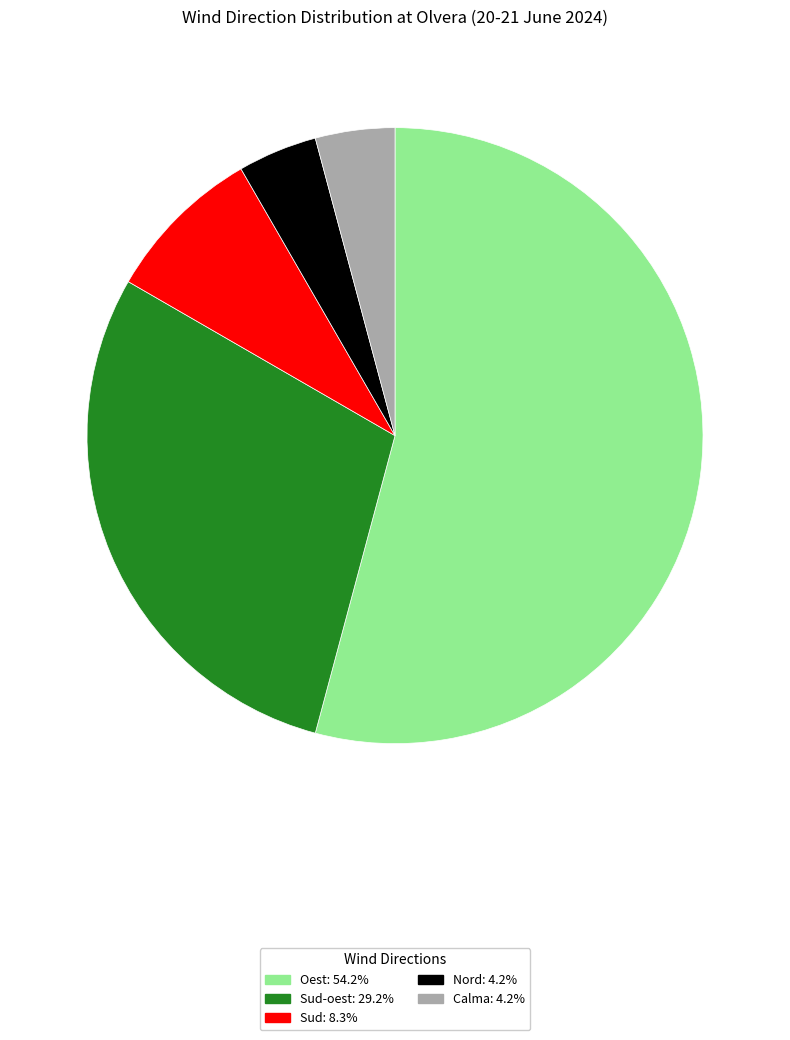

Is there any slice that represents more than half of the pie?

Yes